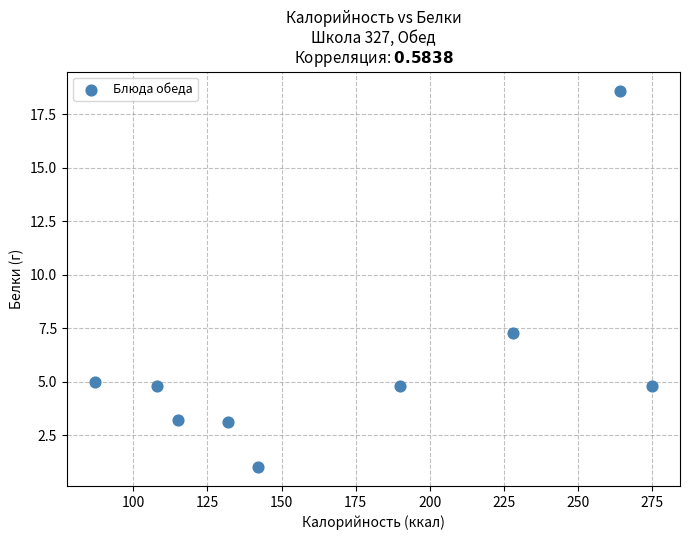

What is the range of Y values (max minus min)?

17.6